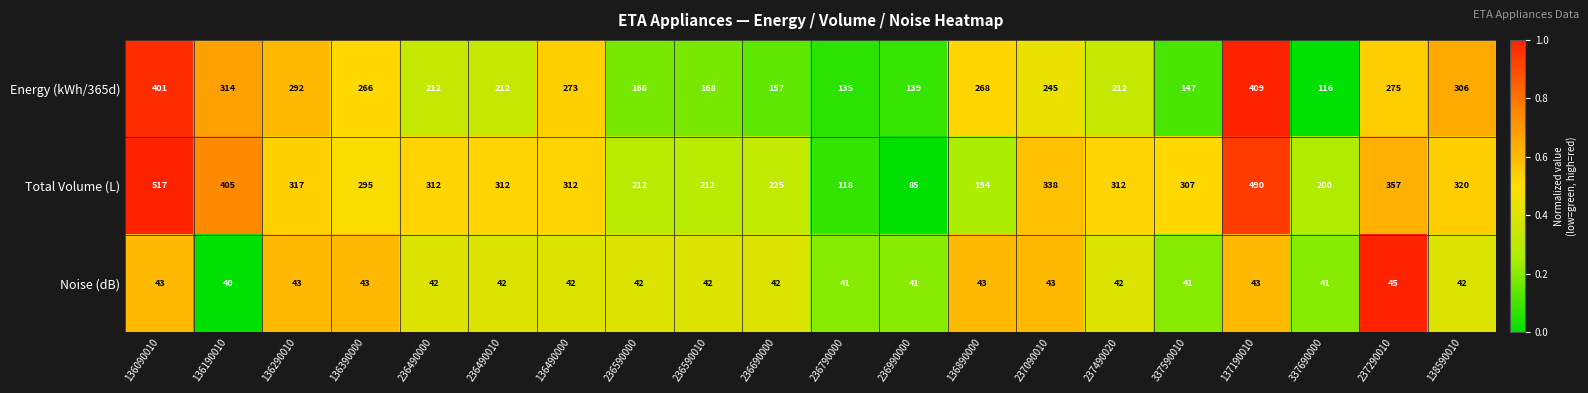

The Total Volume (L) series shows 39 at 136890000. True or false?

False